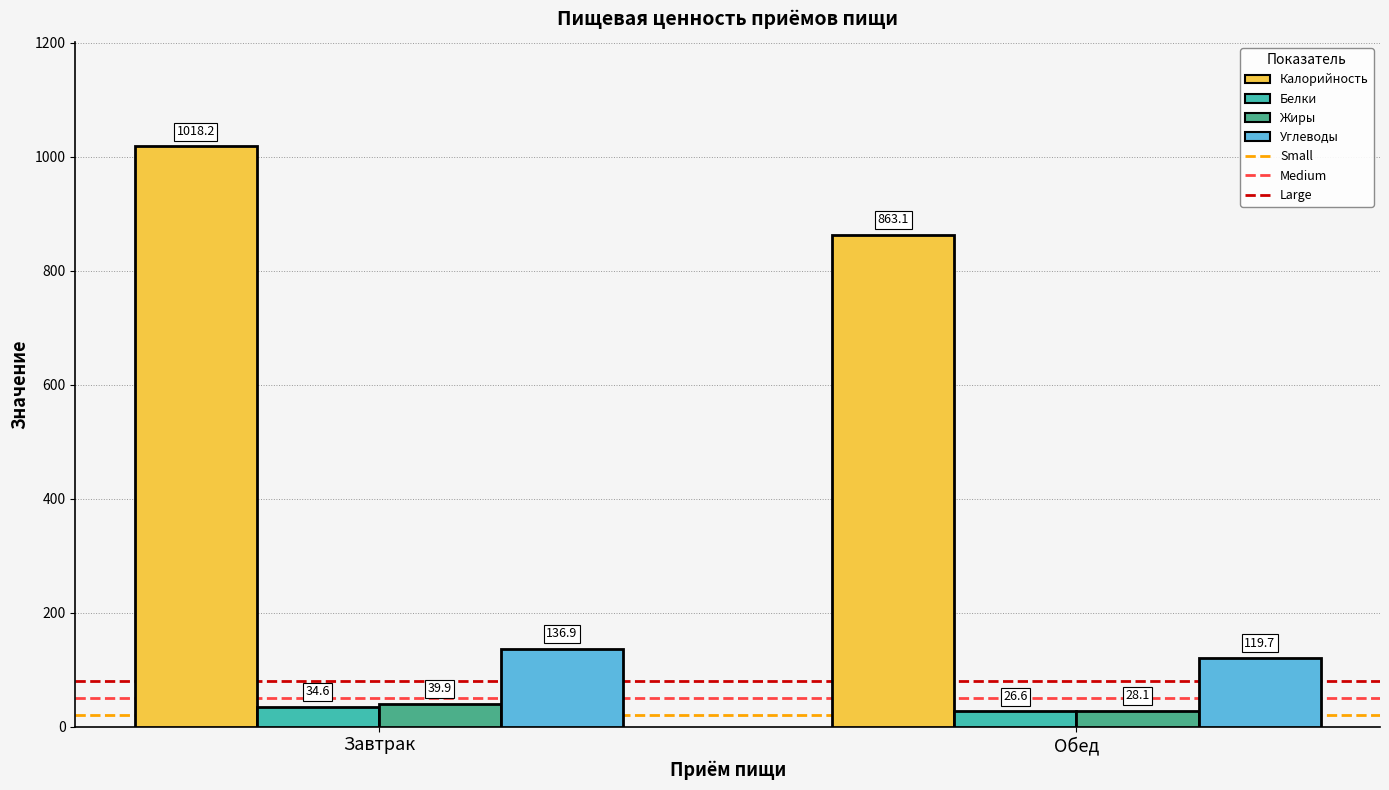

What is the lowest value of the Жиры series?

28.1